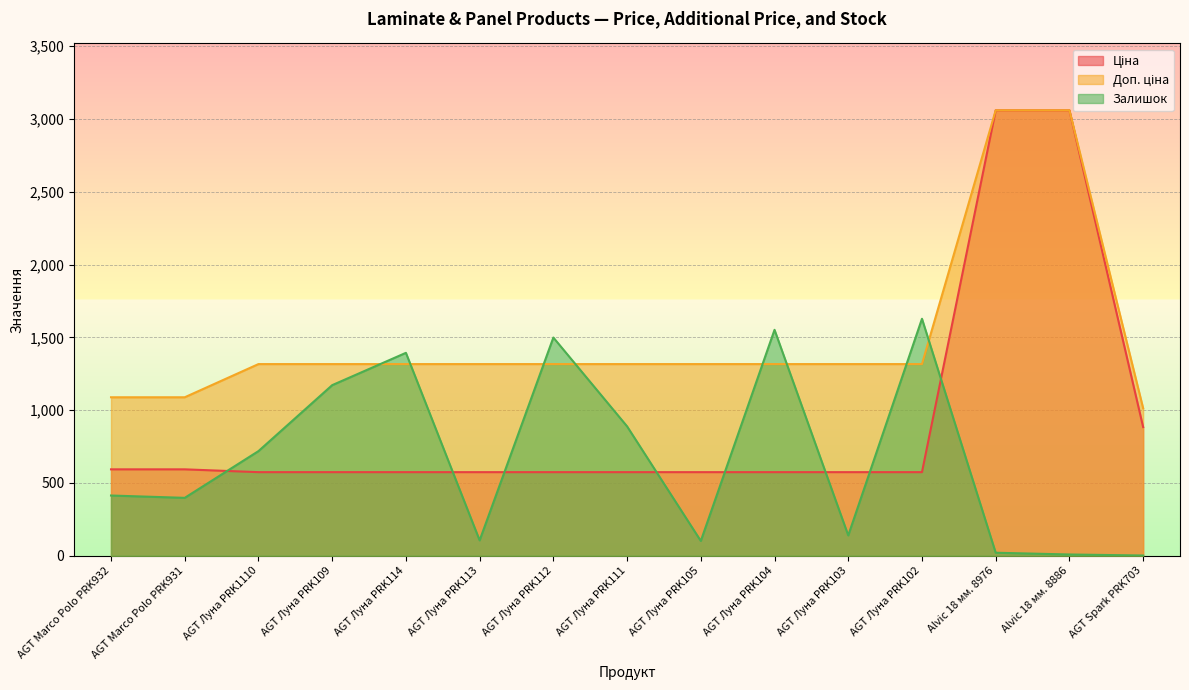

Reading right to left, list all the values displayed in this chart.

Ціна: 884.2	3059.7	3059.7	574.5	574.5	574.5	574.5	574.5	574.5	574.5	574.5	574.5	574.5	593.8	593.8
Доп. ціна: 1013.2	3060.0	3060.0	1316.7	1316.7	1316.7	1316.7	1316.7	1316.7	1316.7	1316.7	1316.7	1316.7	1088.8	1088.8
Залишок: 2.0	9.0	21.0	1628.0	140.0	1552.0	102.0	889.0	1499.0	106.0	1394.0	1172.0	719.0	398.0	414.0